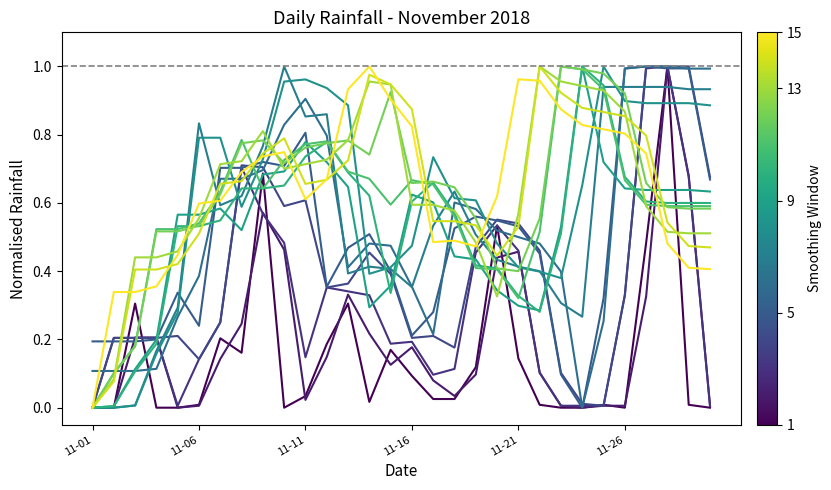

How many lines are shown in the chart?

15